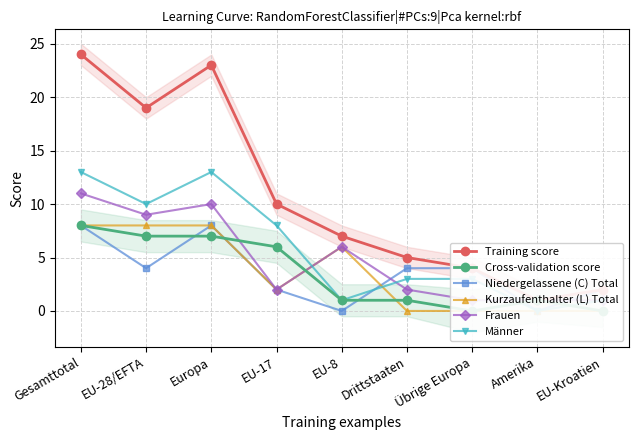

True or false: Kurzaufenthalter (L) Total and Frauen intersect in this chart.

False